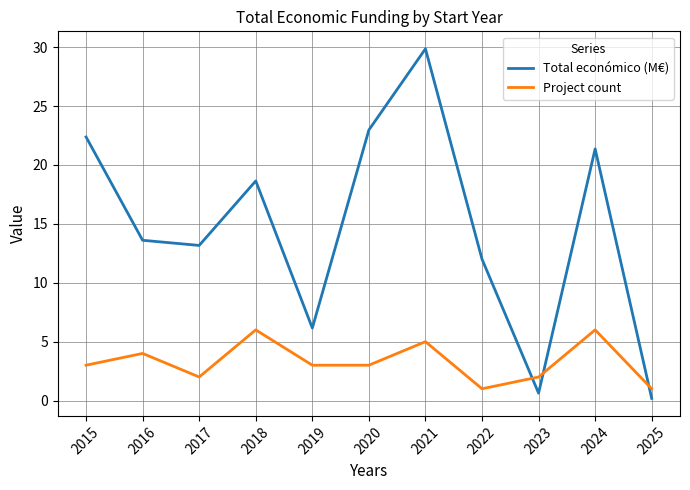

What are all the series names shown in the legend?

Total económico (M€), Project count